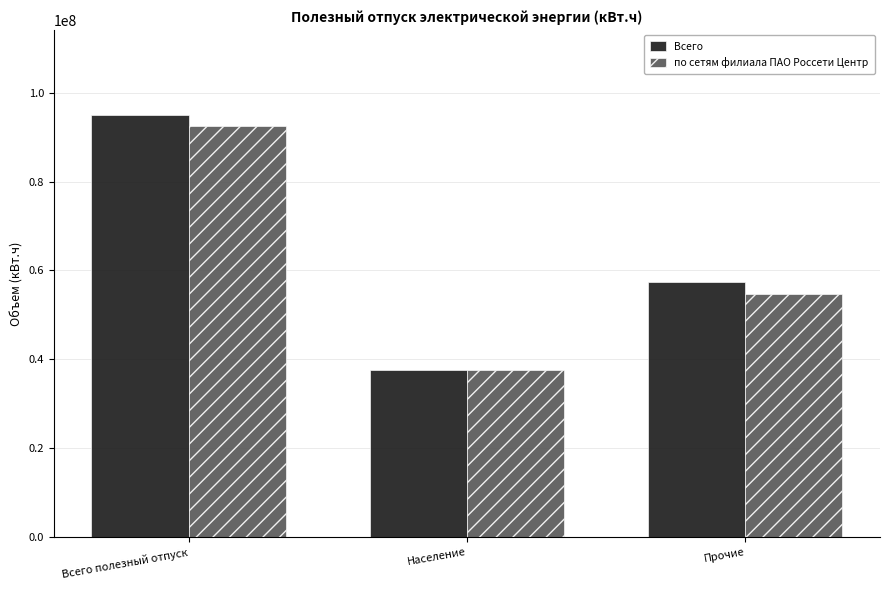

Which category has the highest value in the по сетям филиала ПАО Россети Центр series?

Всего полезный отпуск